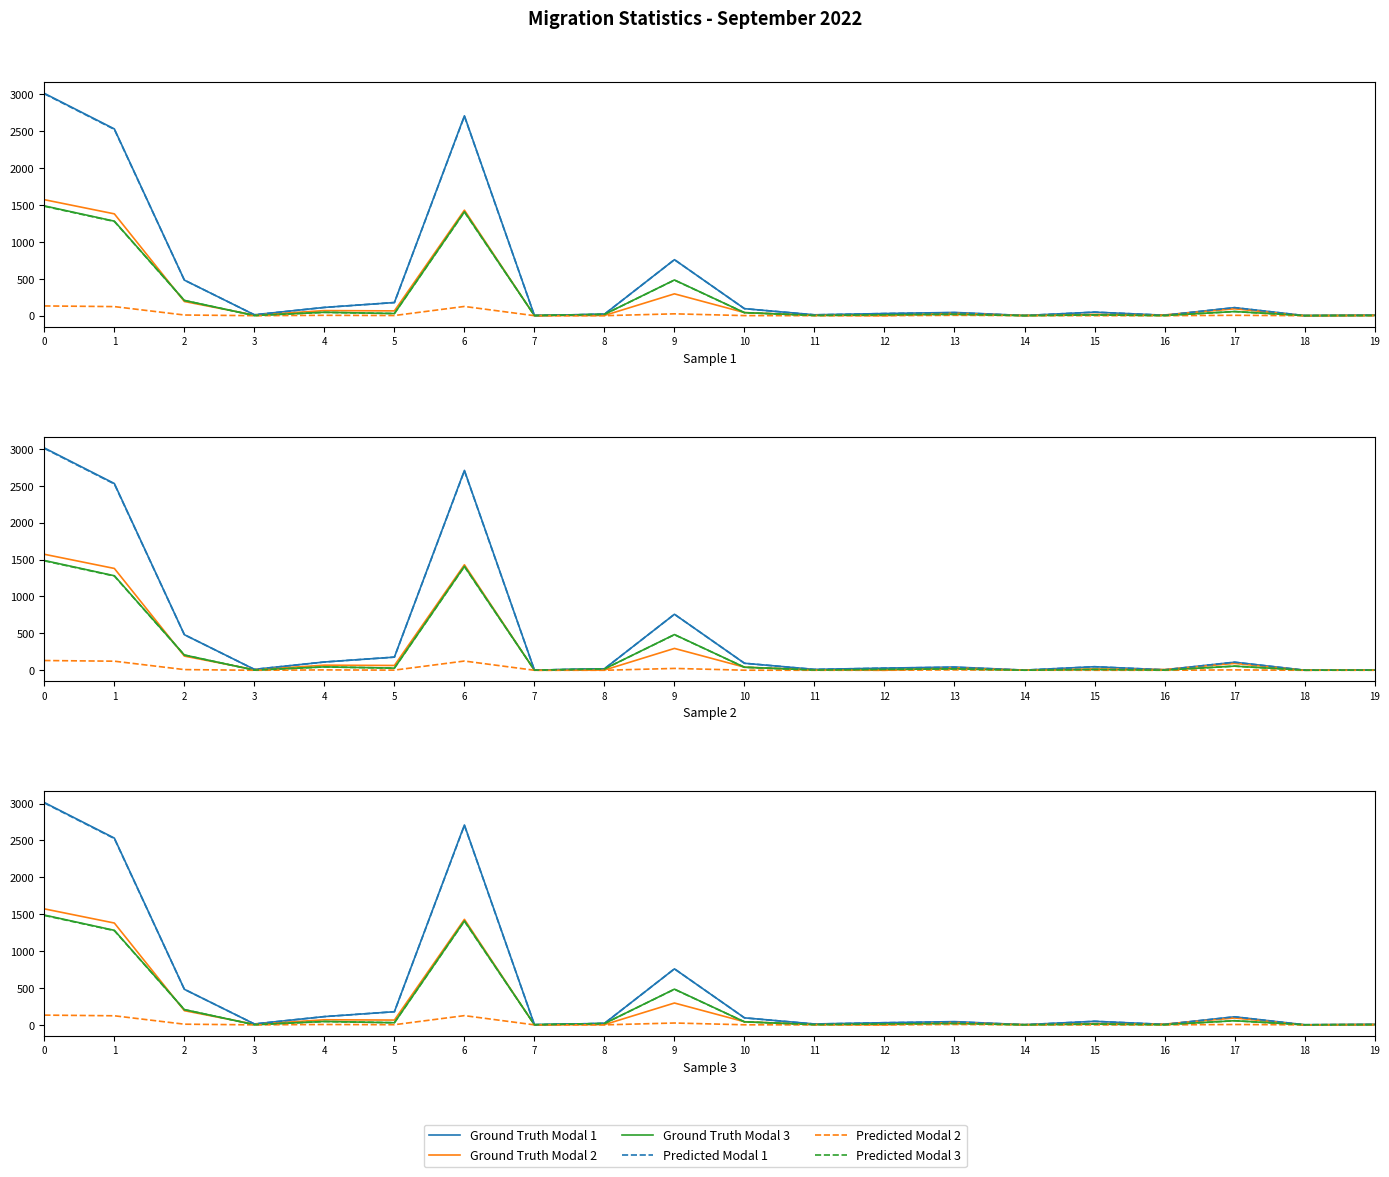

In Predicted Modal 1, how many points are higher than both neighbors (excluding endpoints)?

5